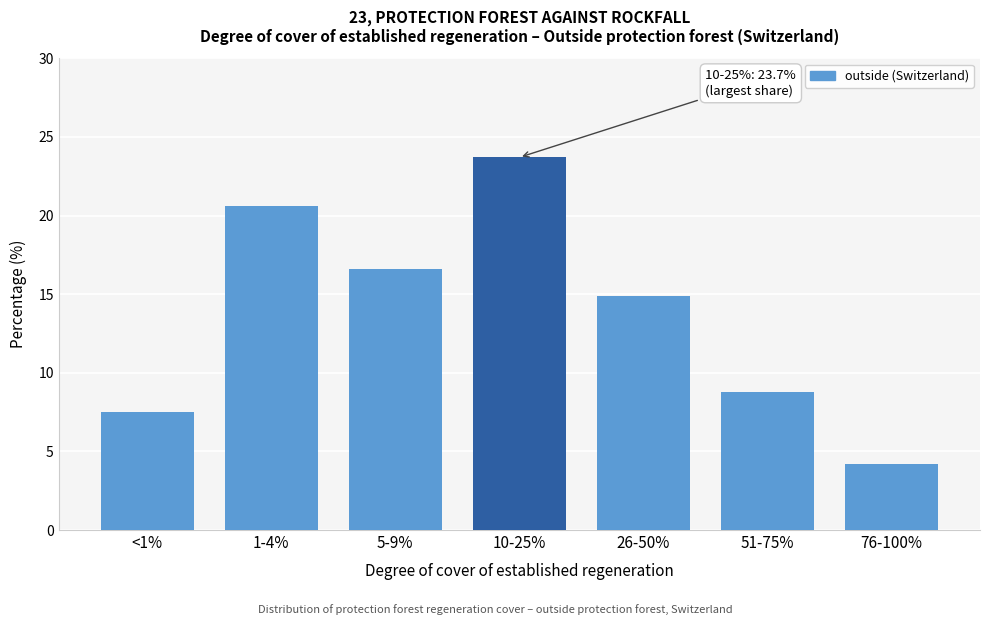

Reading left to right, what are all the values shown in this chart?

7.5	20.6	16.6	23.7	14.9	8.8	4.2